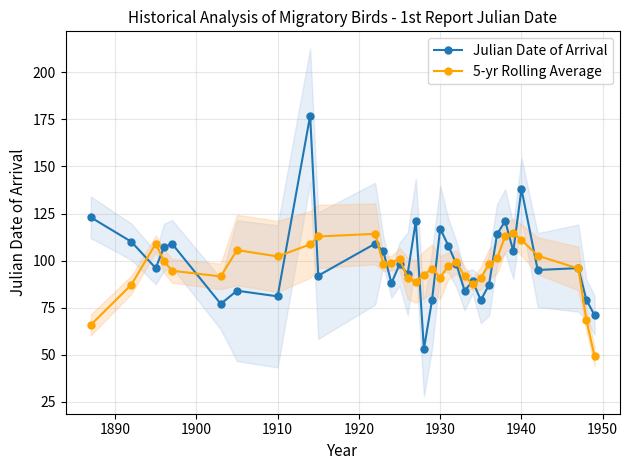

At how many categories does at least one series exceed 154?

1